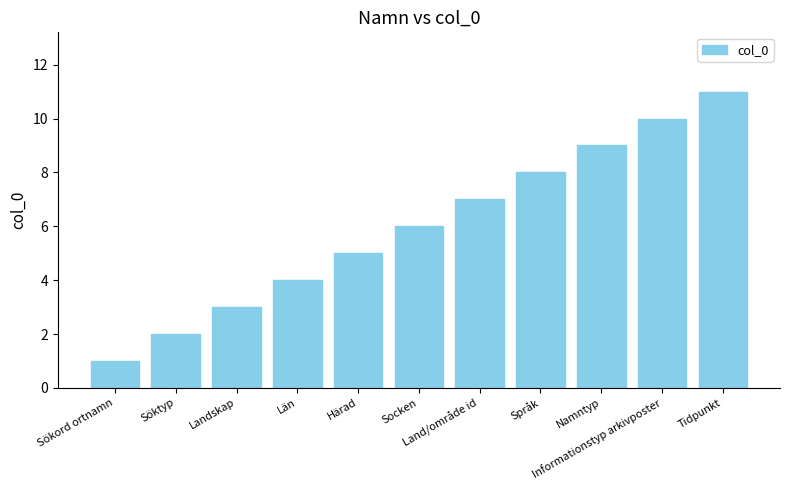

The chart shows a value of 12 at Namntyp. True or false?

False